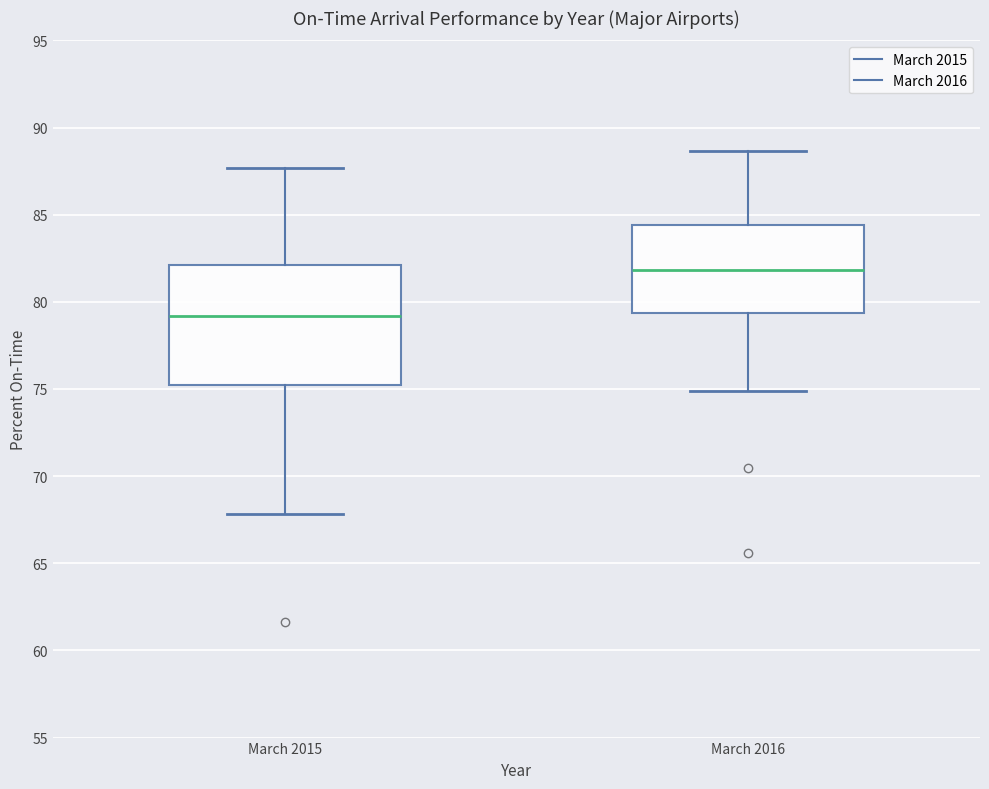

Reading left to right, transcribe this box plot: for each box, give where its median line is, the range the box spans, and where its two whiskers end, as read against the y-axis. The values are not printed on the chart, so give them approximately, as read against the axis.

March 2015: median 79.0, box 75.0 to 82.0, whiskers 68.0 to 87.5
March 2016: median 82.0, box 79.5 to 84.5, whiskers 75.0 to 88.5